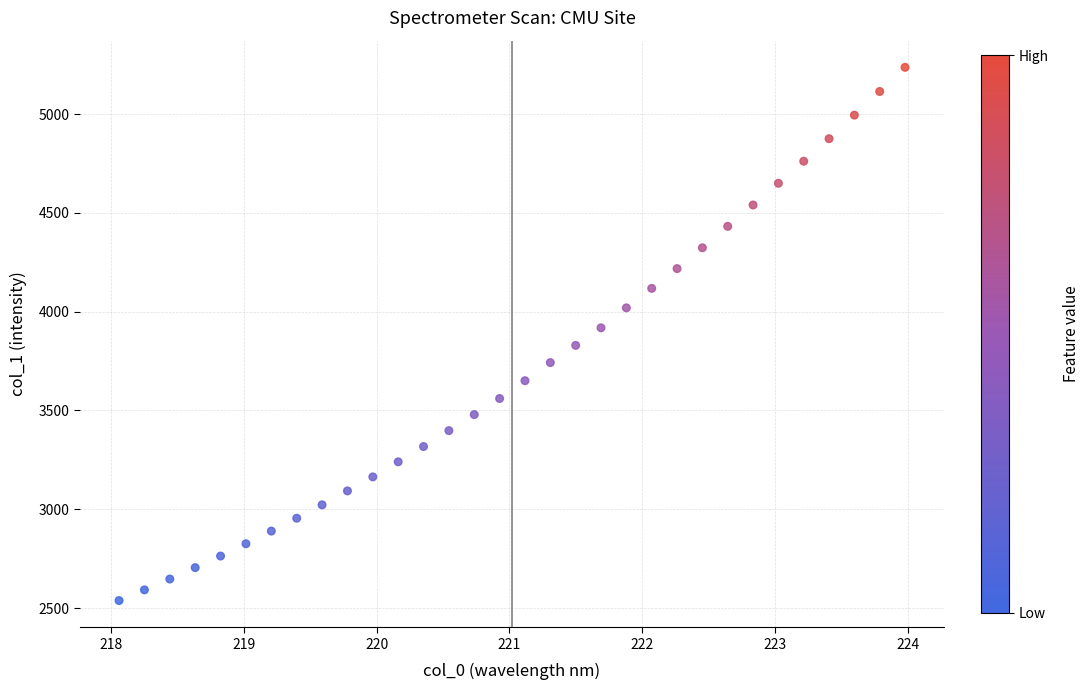

What is the range of Y values (max minus min)?

2699.4